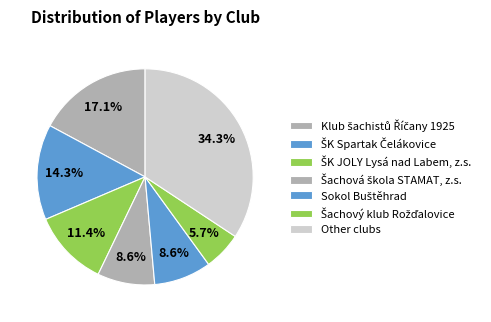

Count the number of slices in the pie.

7